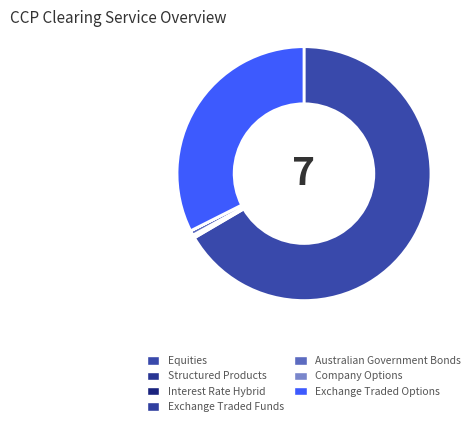

What is the total percentage of Australian Government Bonds and Equities?

67.2%